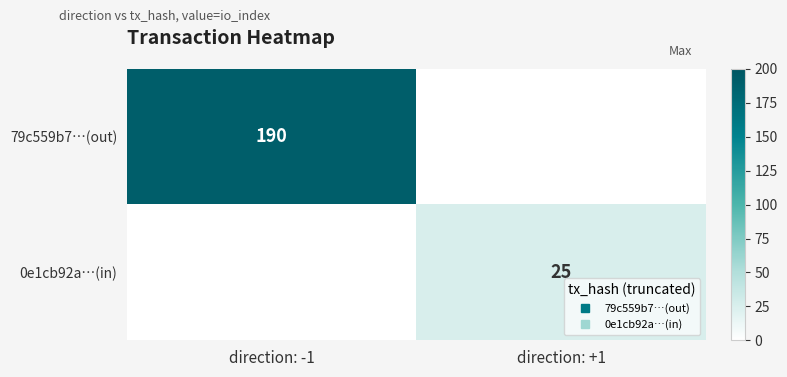

Which category has the lowest value in the 0e1cb92a…(in) series?

direction: -1